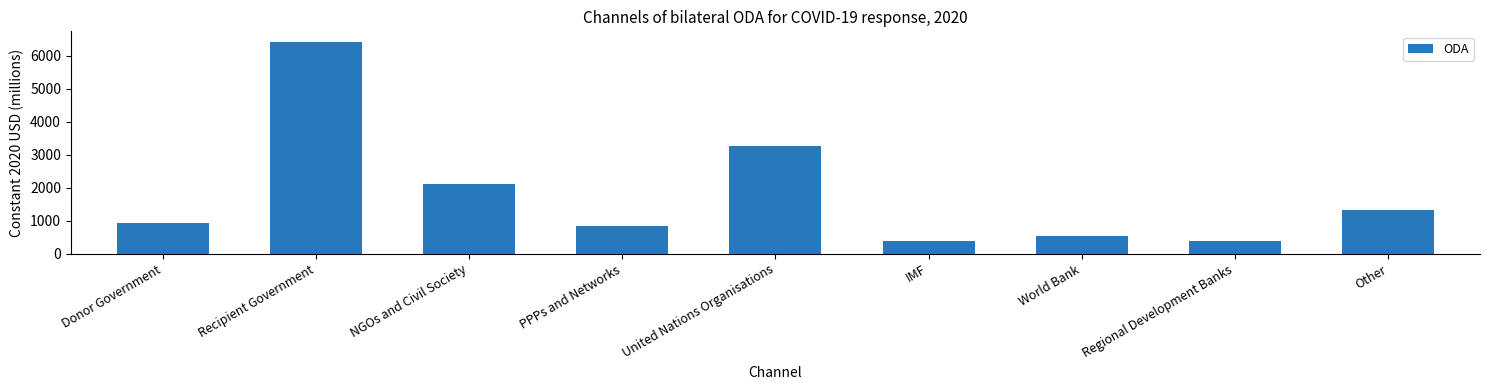

Where is the data nearest to the value 3406?

United Nations Organisations